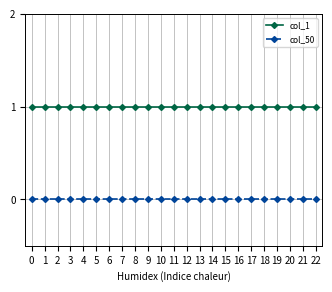

What is the highest value of the col_1 series?

1